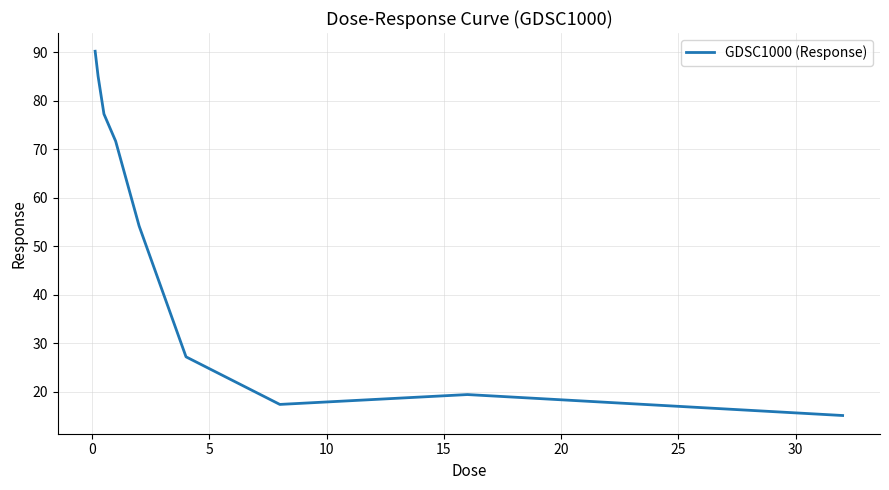

What is the minimum value shown in the chart?

15.2